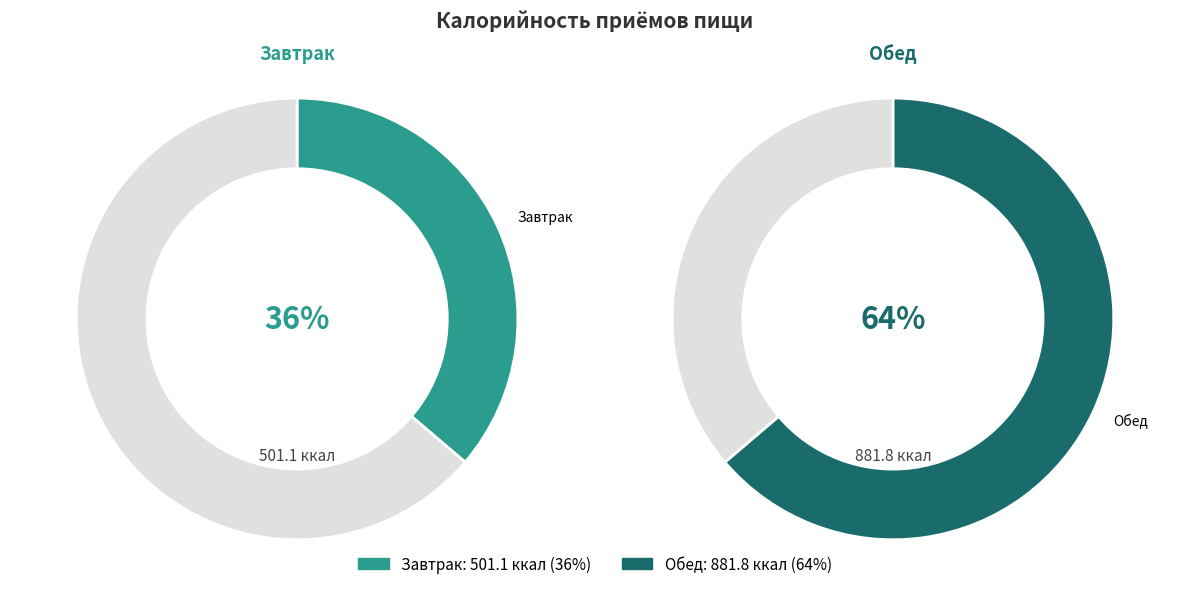

How many slices are in this pie chart?

2